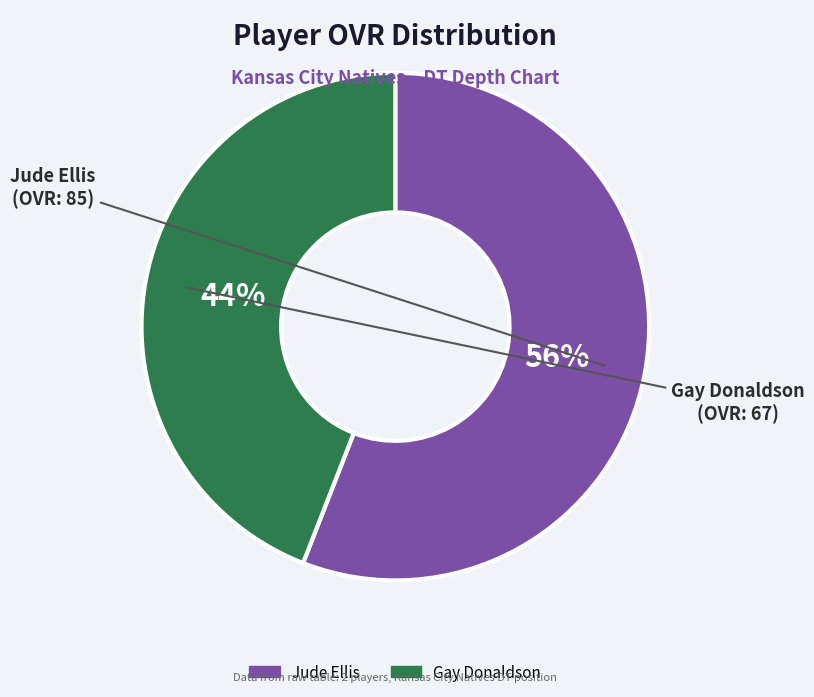

Is Gay Donaldson the majority of the pie?

No